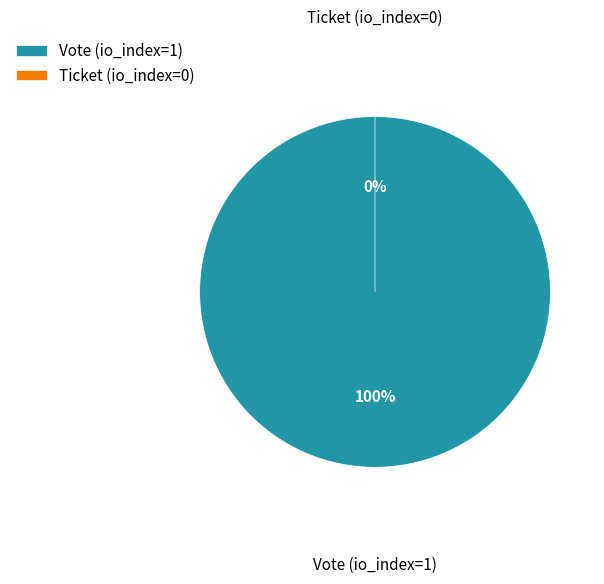

What is the majority slice?

Vote (io_index=1)